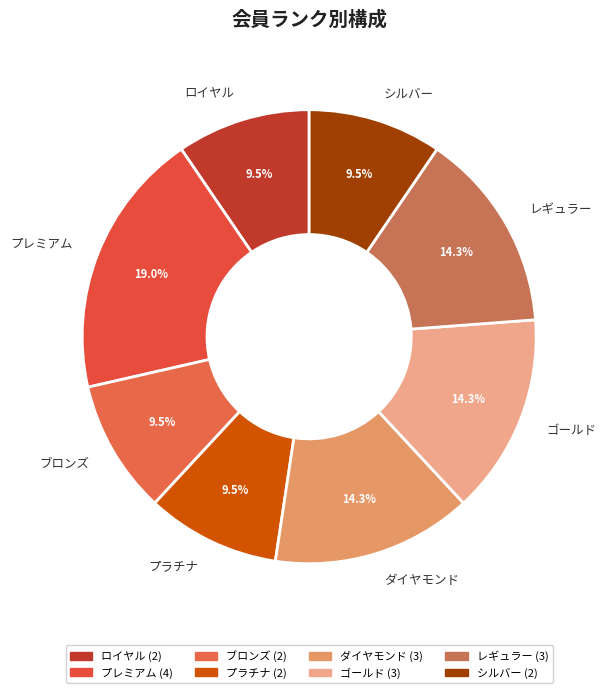

Between ゴールド and プラチナ, which is larger?

ゴールド